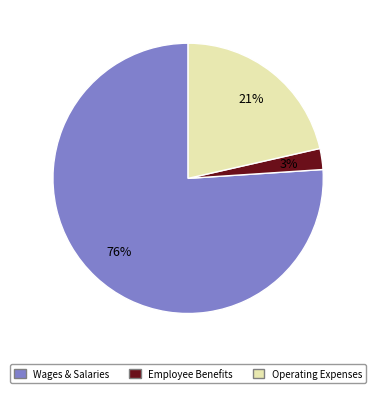

To the nearest percent, what is the average slice percentage?

33%